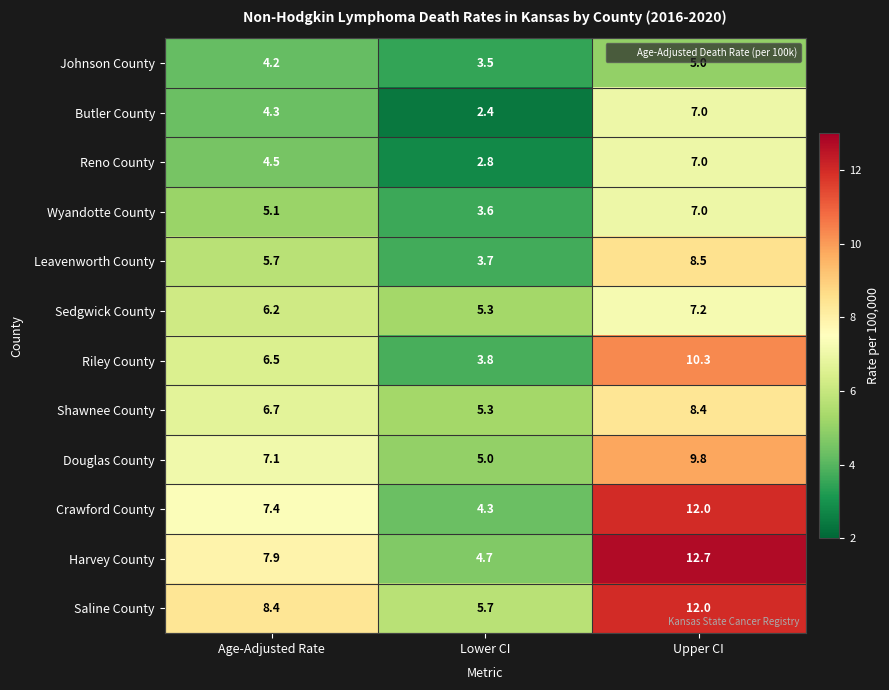

Which series has the largest range (max minus min)?

Harvey County